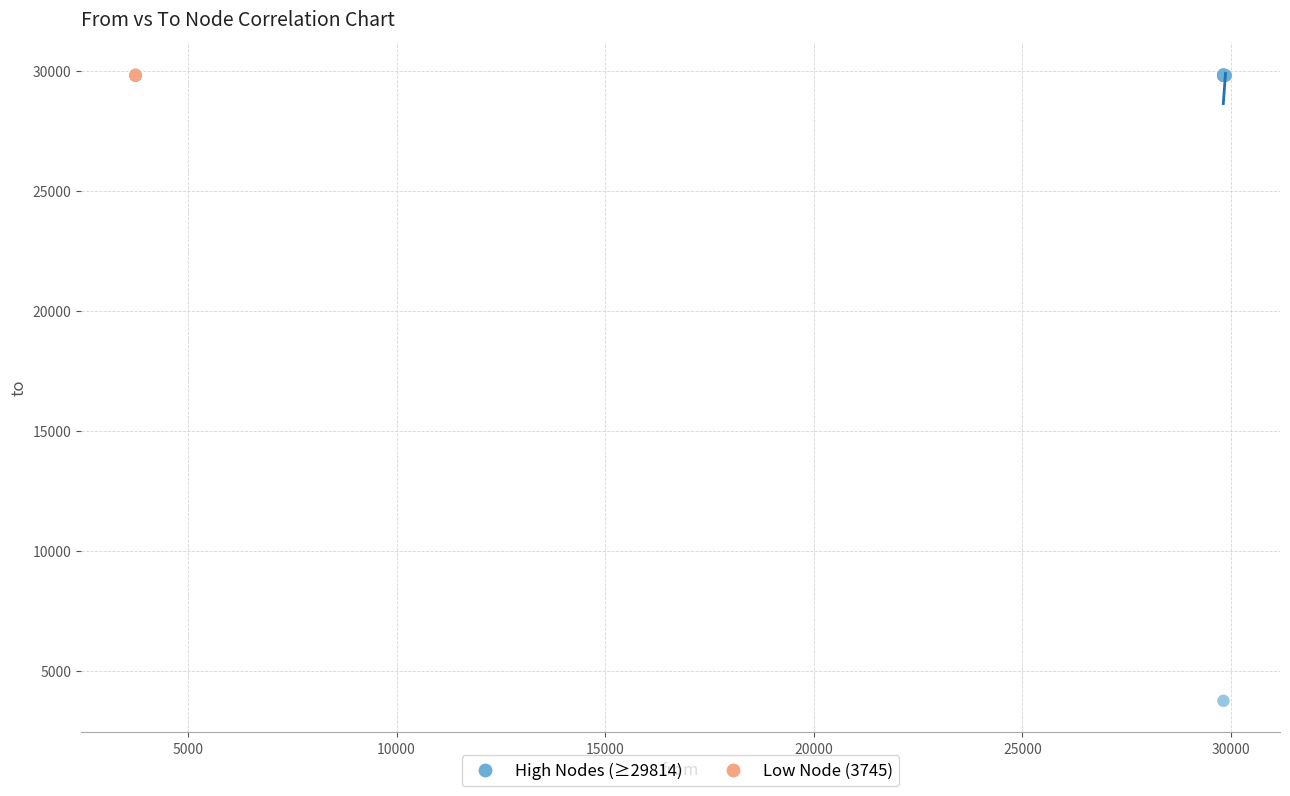

Which series has the largest Y range (max minus min)?

High Nodes (≥29814)